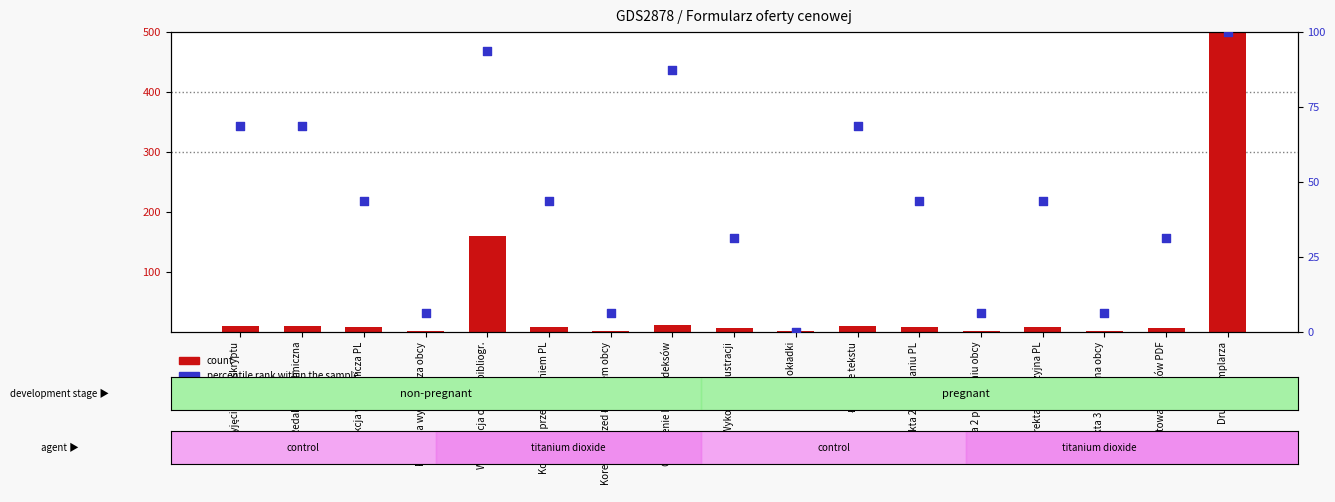

What are all the series names shown in the legend?

count, percentile rank within the sample